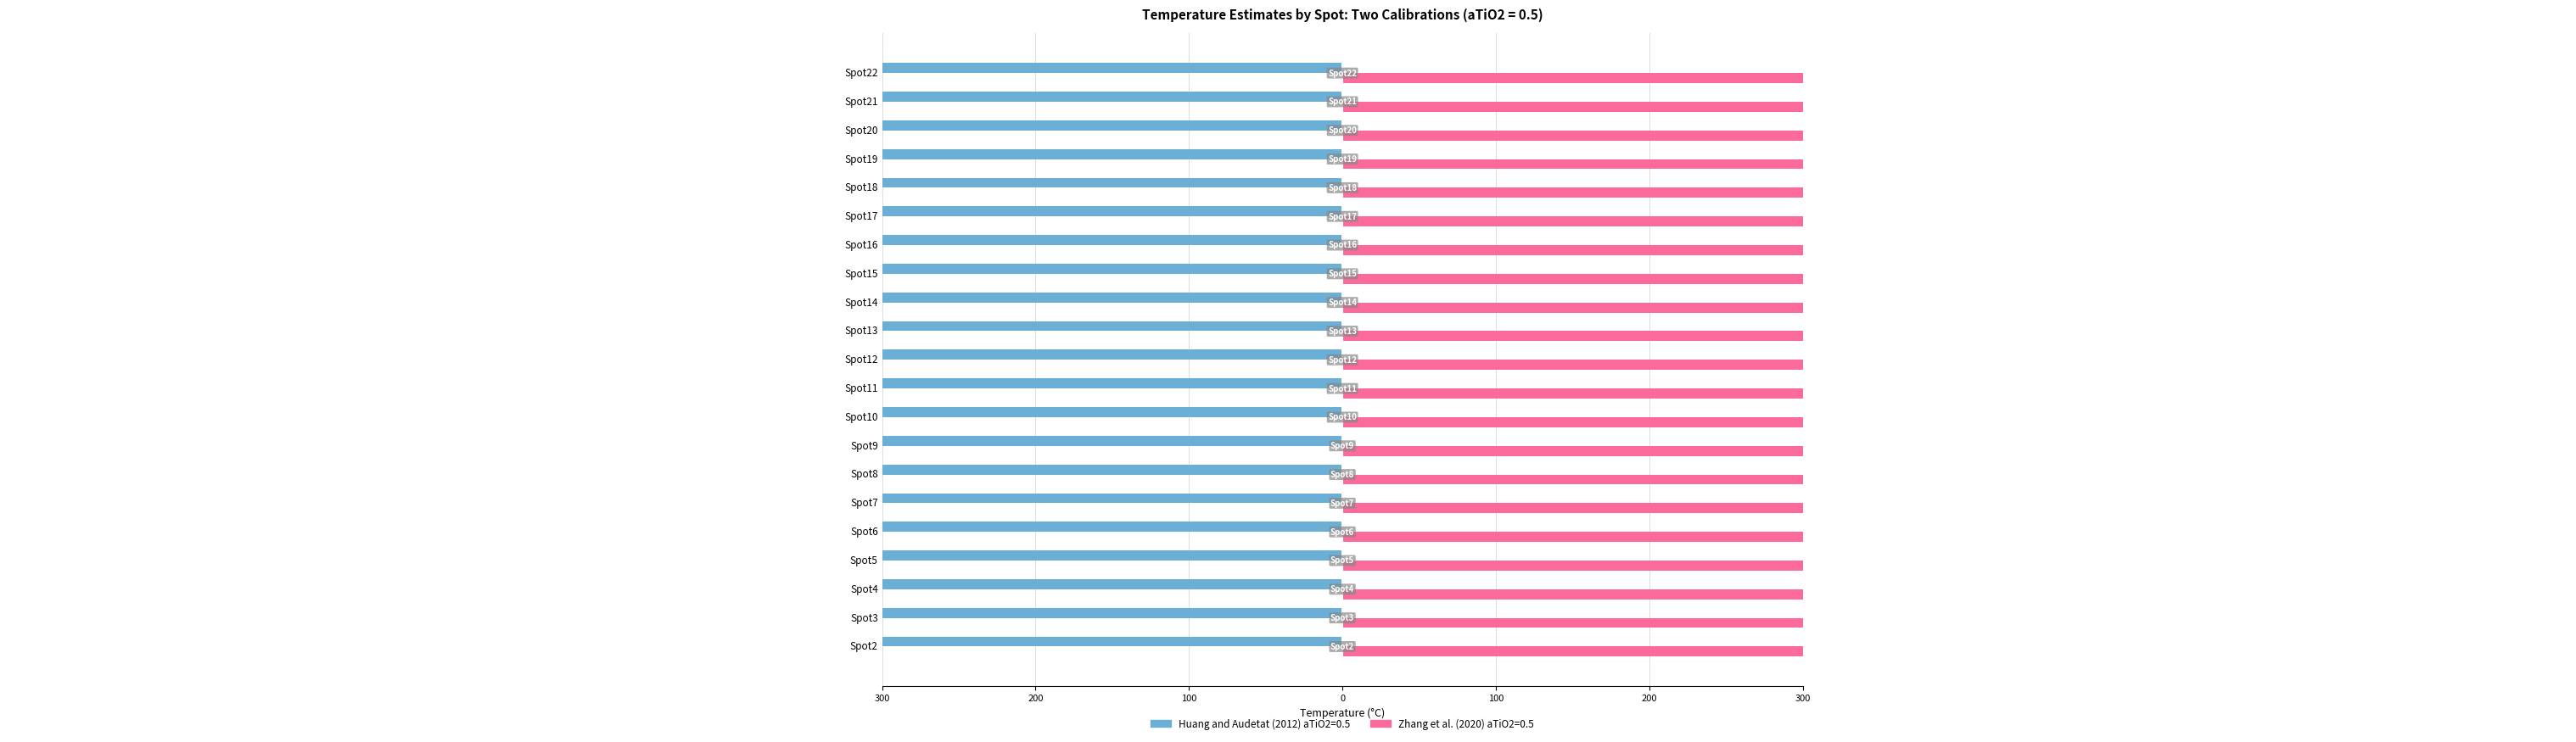

How many data points in Huang and Audetat (2012) are above -785?

10